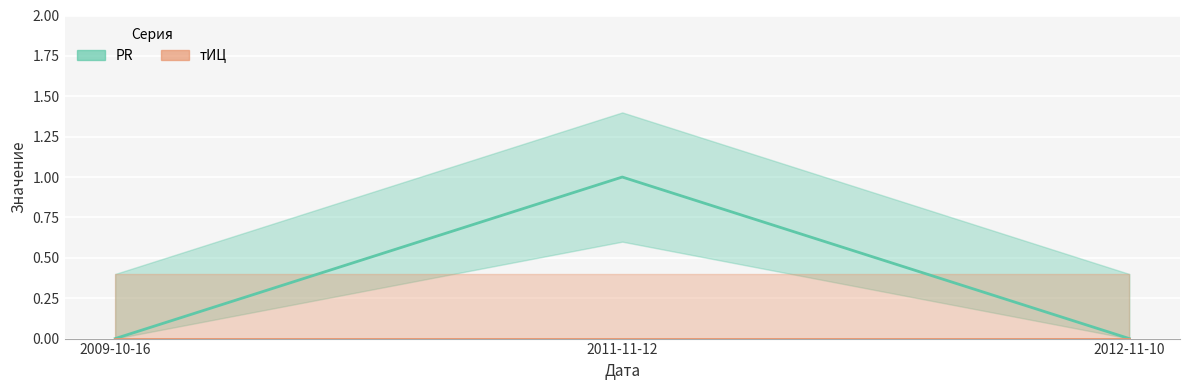

Rank the series at 2012-11-10 from lowest to highest value.

PR, тИЦ